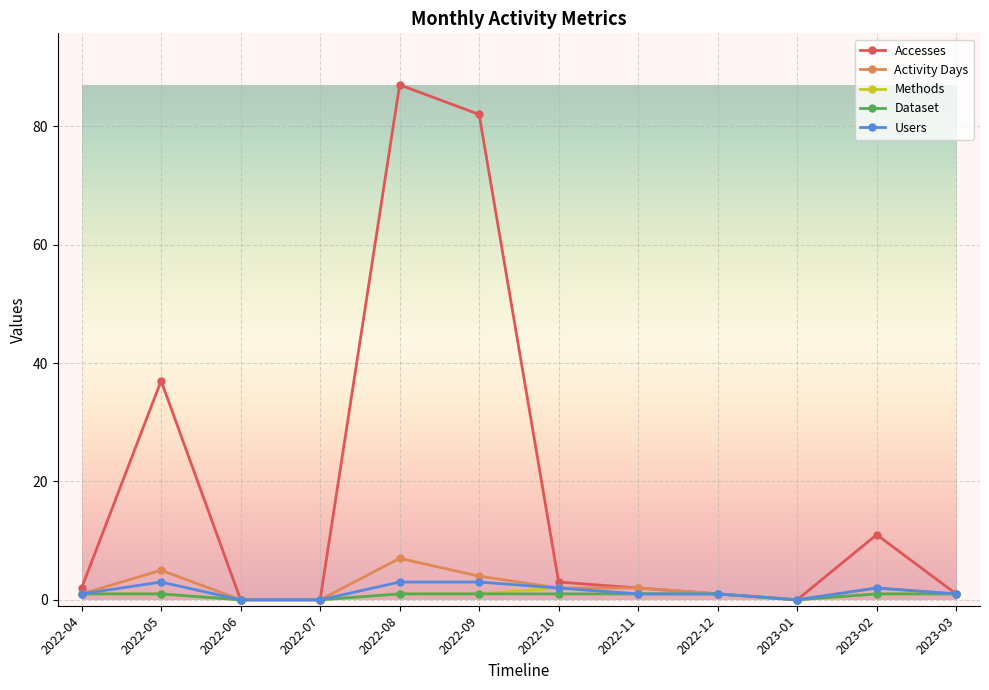

Which series has the largest range (max minus min)?

Accesses